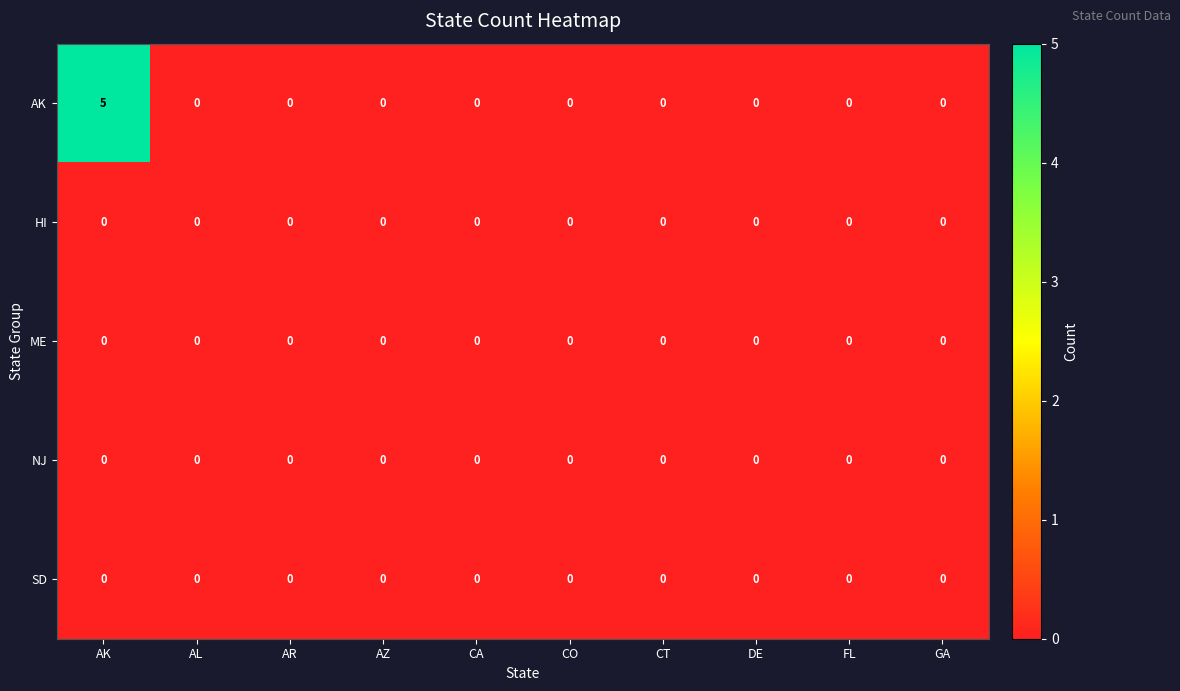

Between AK and CT, which series saw the biggest shift?

AK